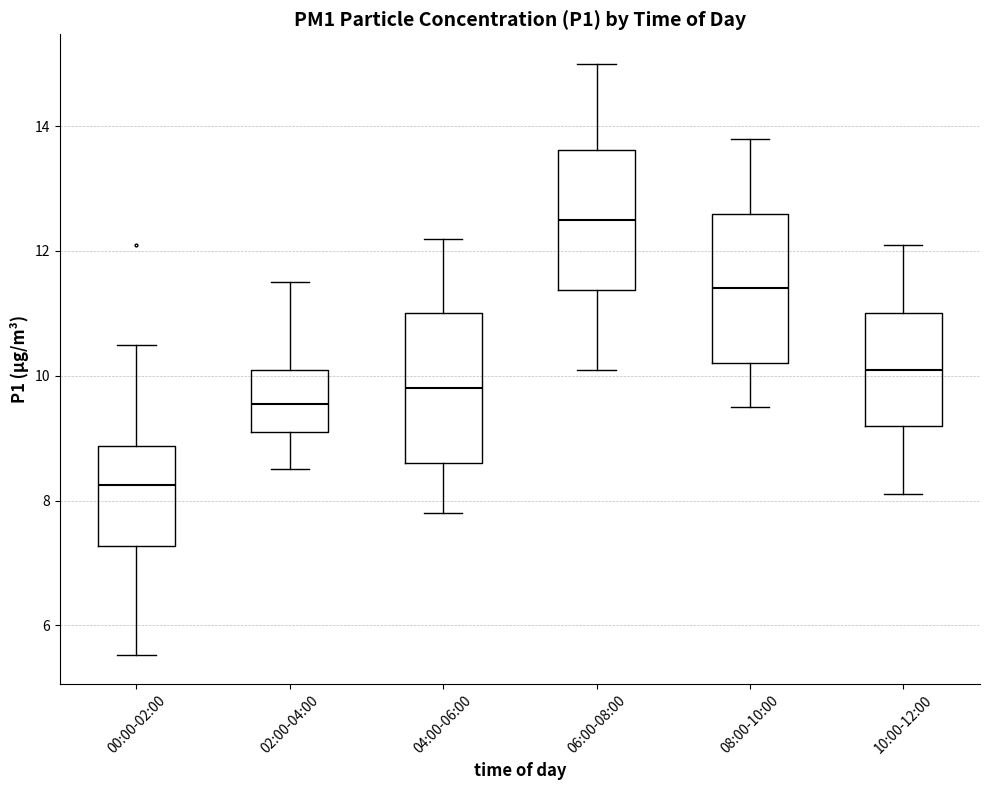

Where does the lower whisker of the box for 08:00-10:00 end on the y-axis? The values are not printed on the chart, so give them approximately, as read against the axis.

9.6